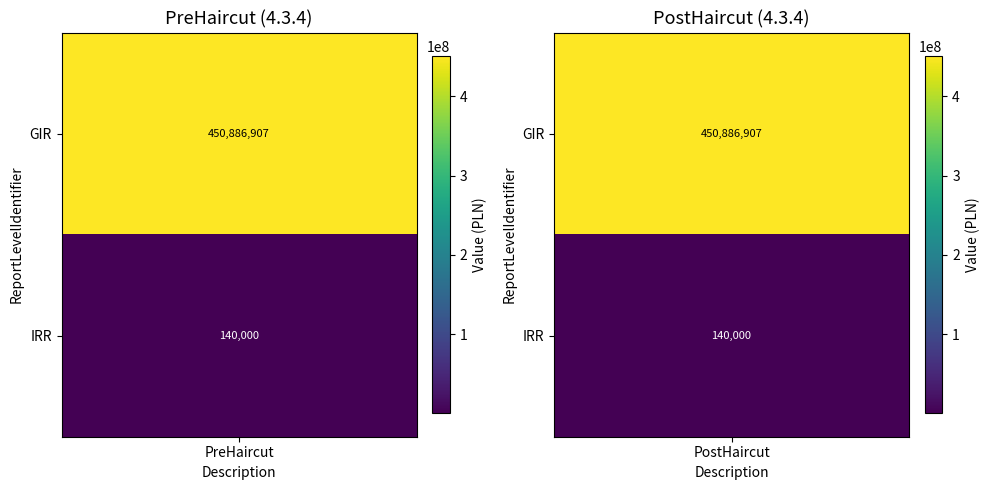

What is the sum of the IRR values at PreHaircut and PostHaircut?

280000.0